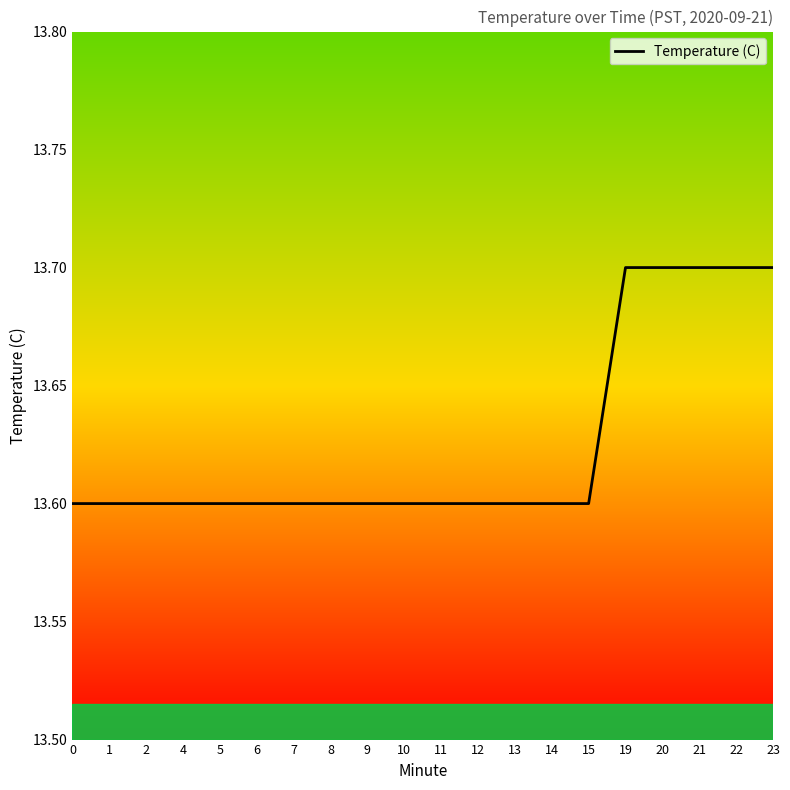

What is the difference between the second highest and second lowest values?

0.1